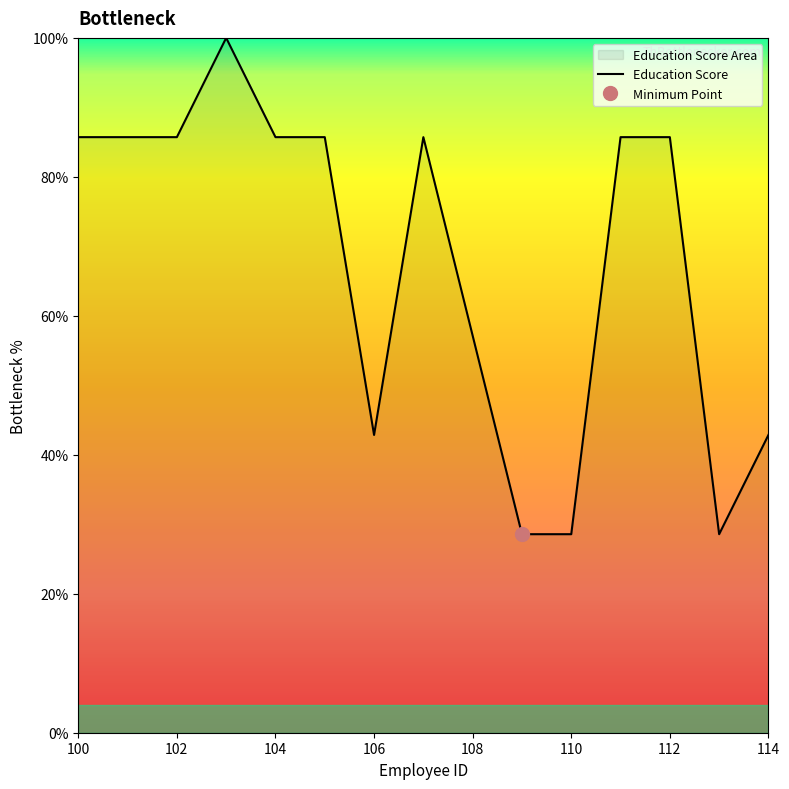

How many values exceed 85?

9